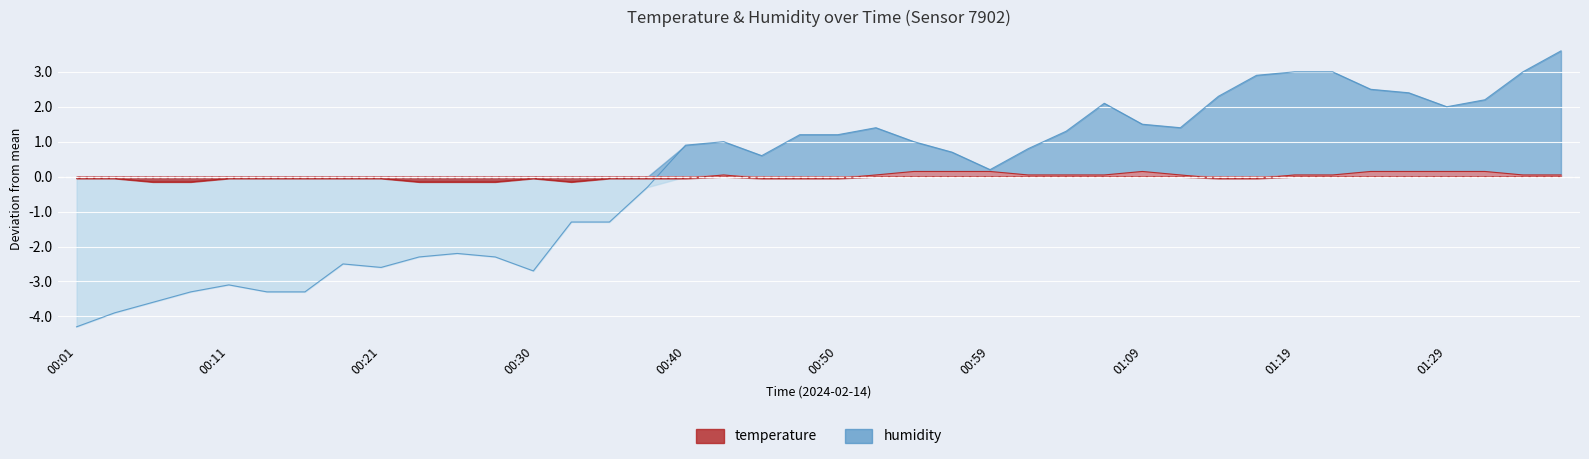

At which category does humidity reach its first local peak?

00:11